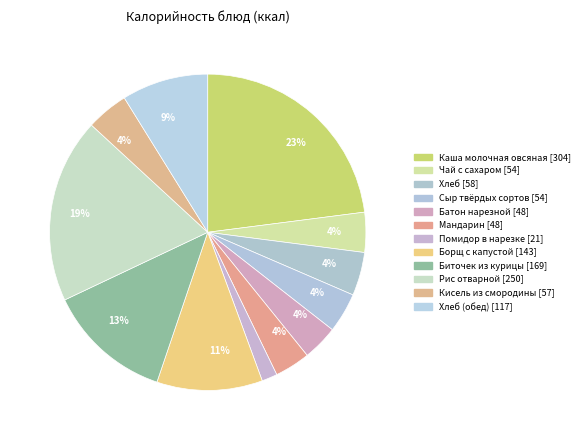

How many slices are in this pie chart?

12